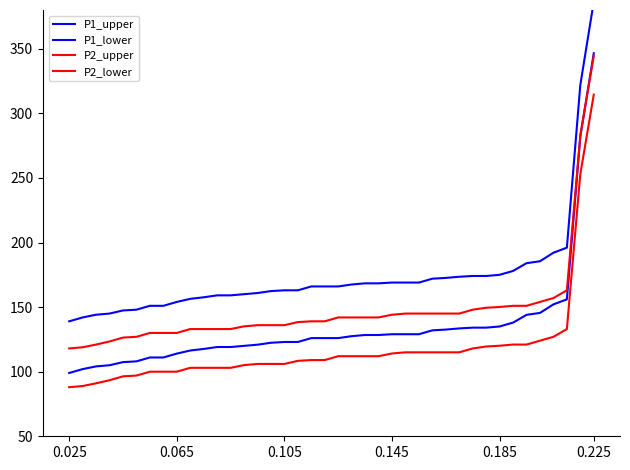

True or false: P2_upper has a value of 231.1 at 15.

False